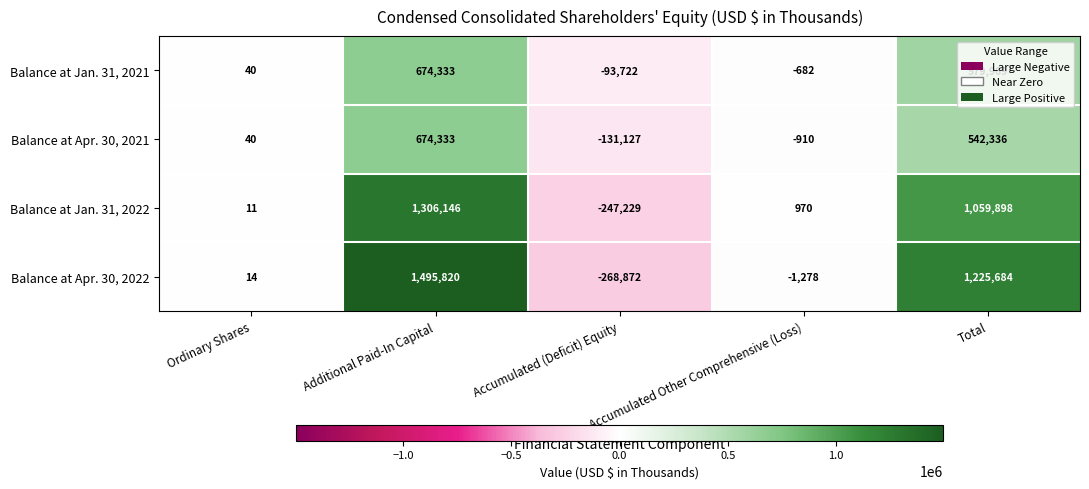

What value does the Balance at Apr. 30, 2021 series have at Accumulated (Deficit) Equity, to the nearest 10?

-131130